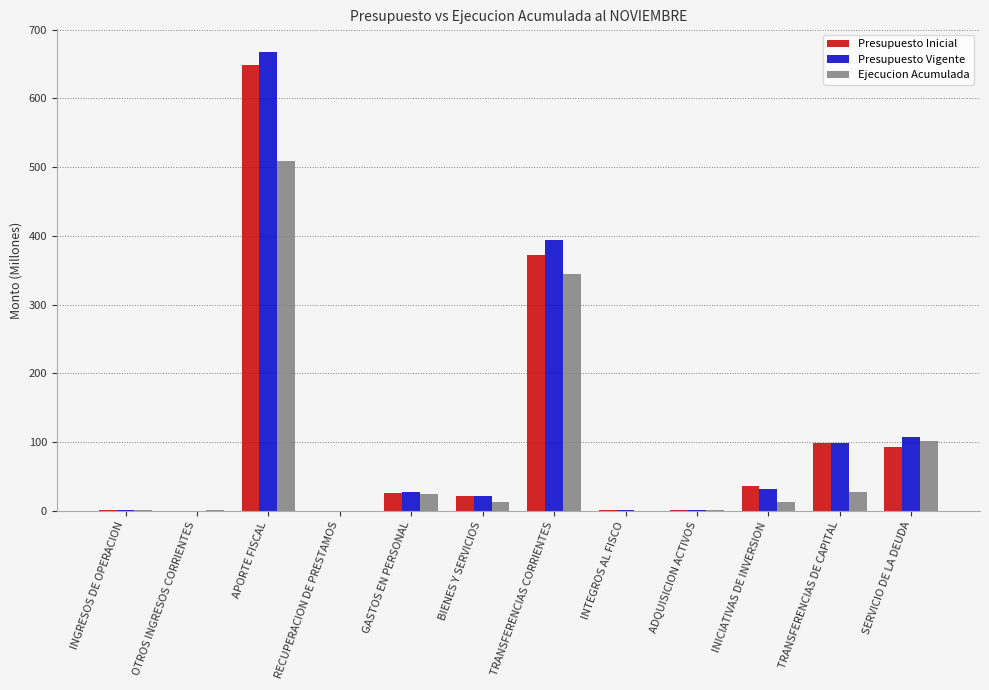

At which category does the chart reach its peak across all series?

APORTE FISCAL